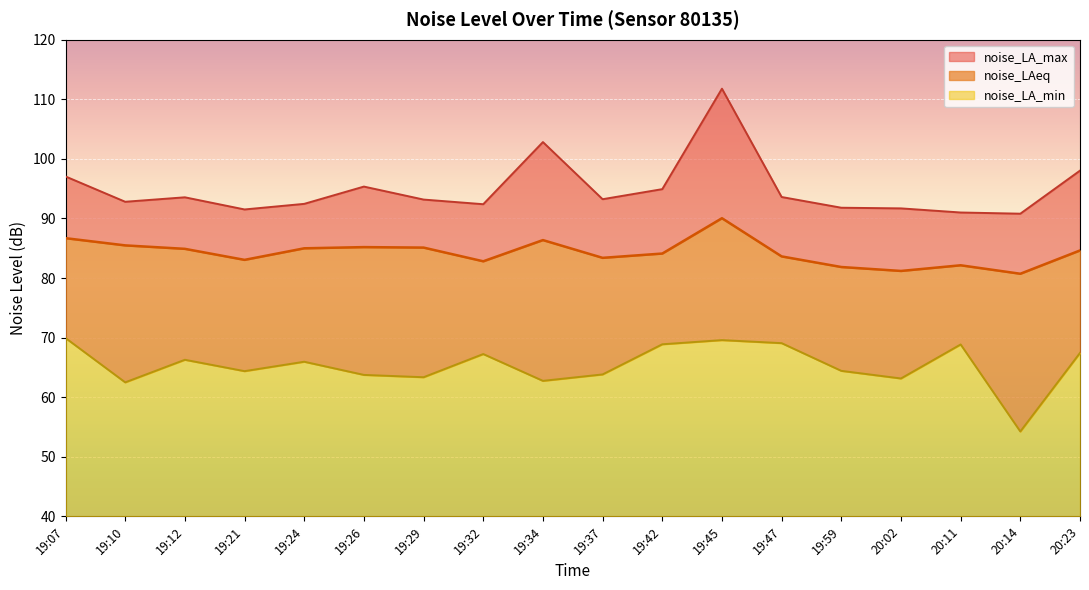

Is it true that noise_LA_min equals 111.7 at 19:37?

False